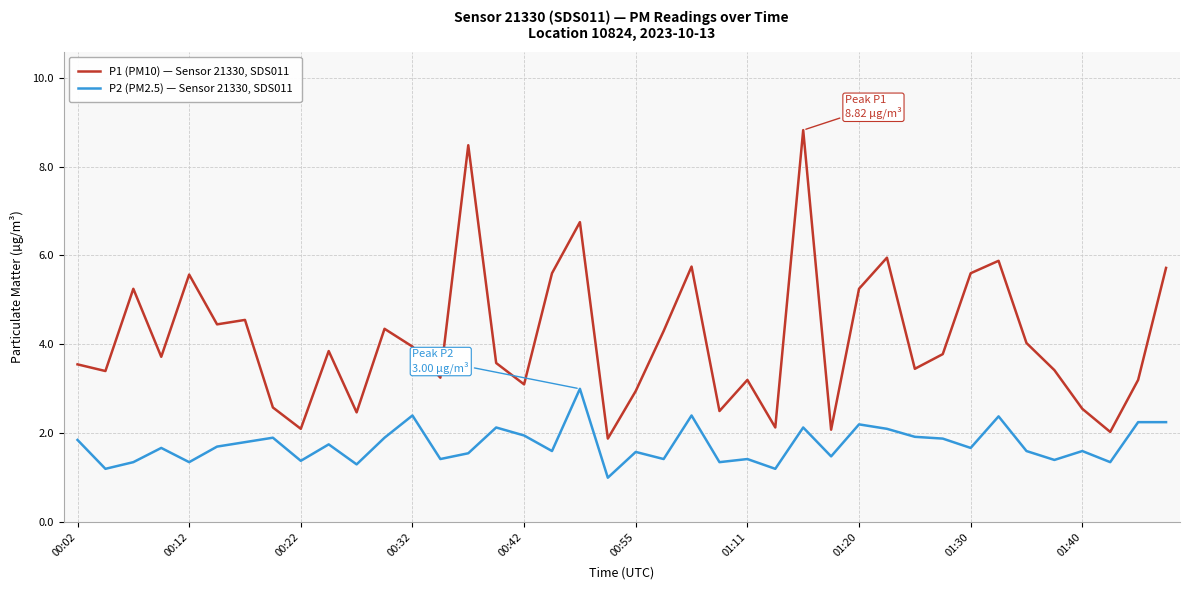

True or false: P2 (PM2.5) — Sensor 21330, SDS011 and P1 (PM10) — Sensor 21330, SDS011 intersect in this chart.

False